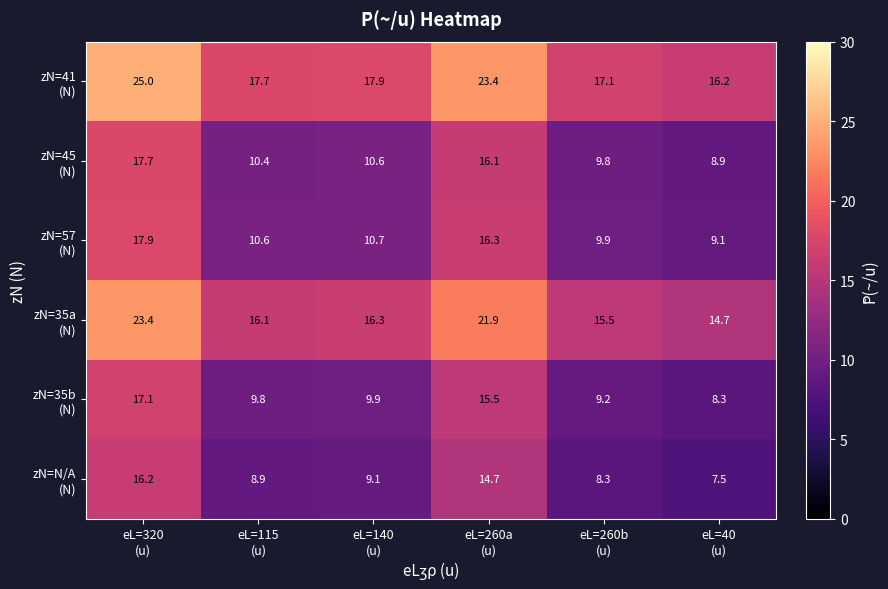

At how many categories does at least one series exceed 13?

6